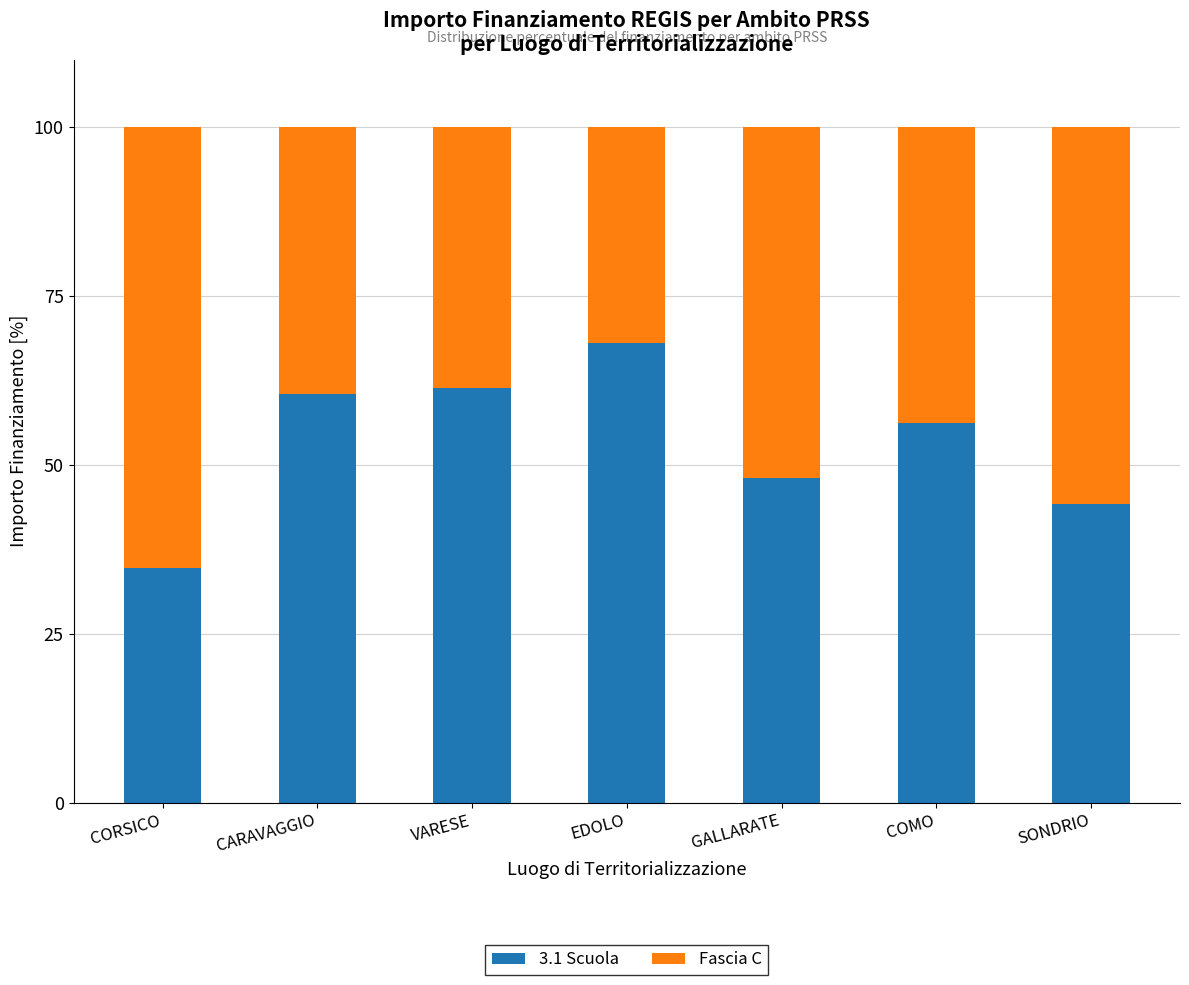

Are the bars grouped side by side (vs. stacked)?

No